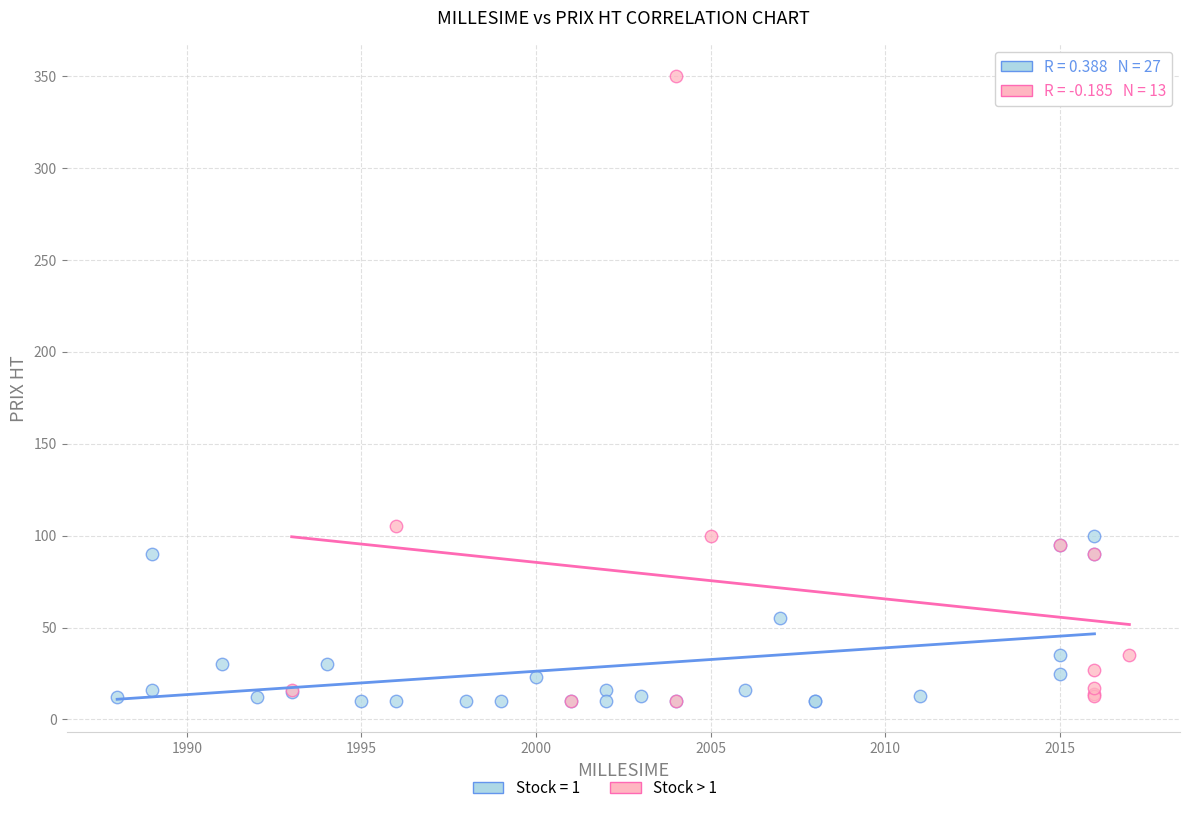

Which series has the largest Y range (max minus min)?

Stock > 1